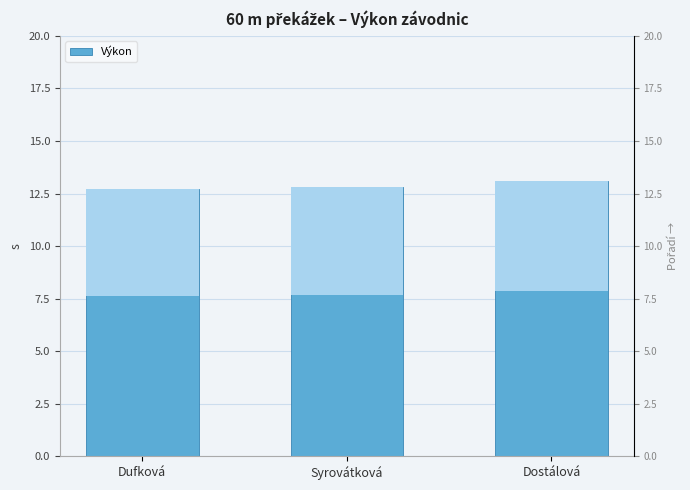

What is the sum of all values?

38.6